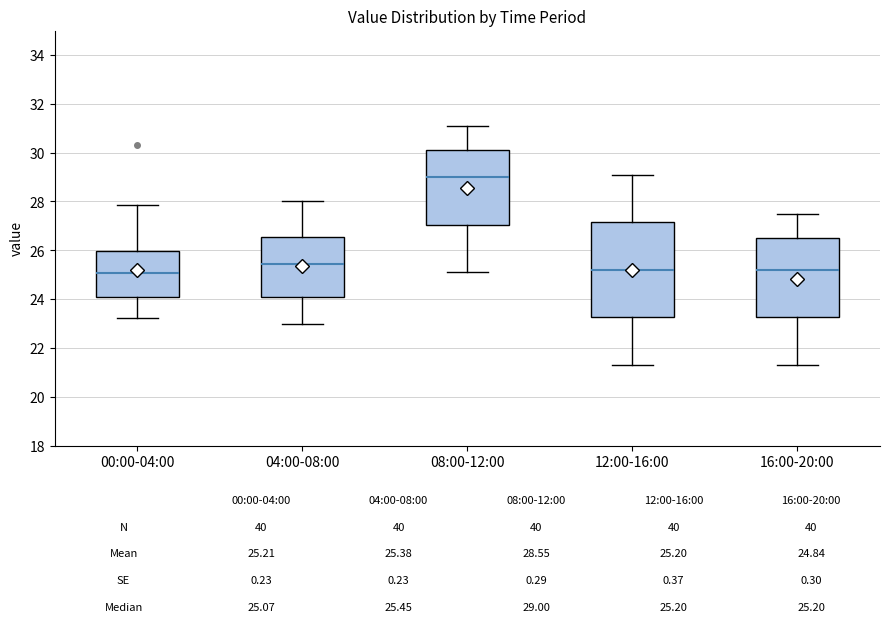

Which box's median line is the highest?

08:00-12:00